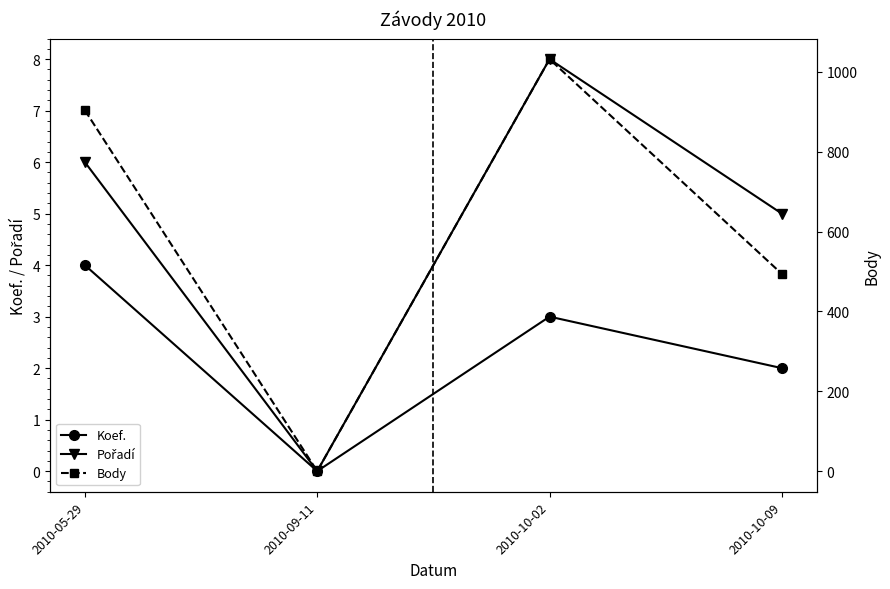

How many positive values does the Body series have?

3